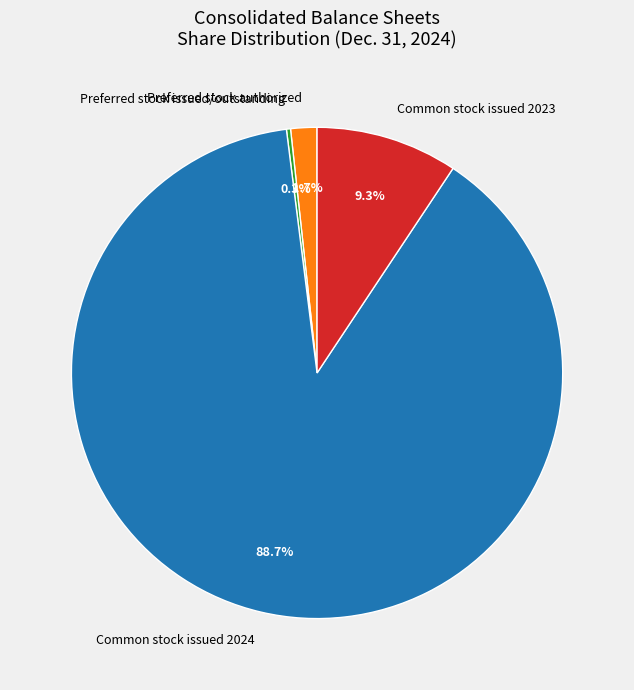

To the nearest percent, what is the difference between the largest and smallest slice percentages?

88%